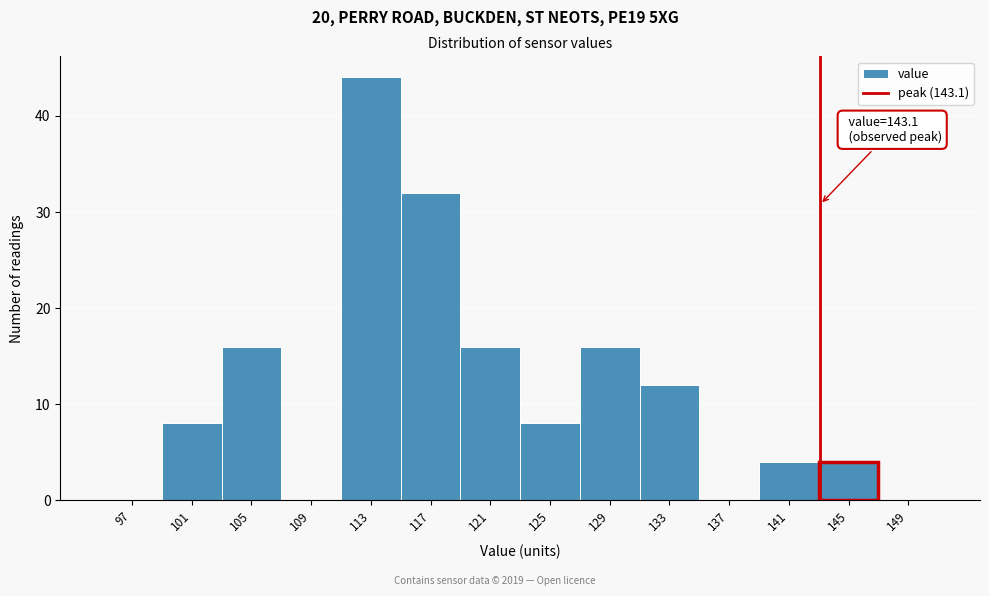

Over which range of the x-axis is the bar tallest?

111 to 115